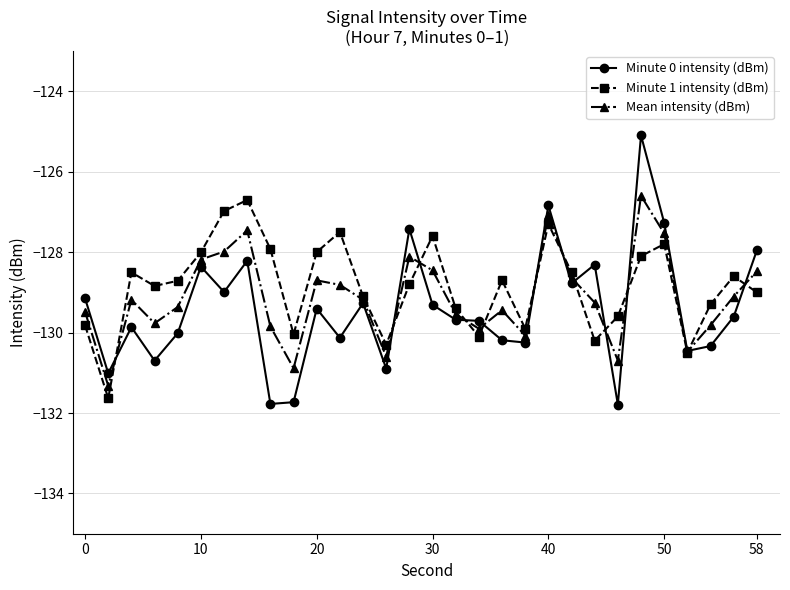

What is the sum of all Mean intensity (dBm) values?

-3874.0